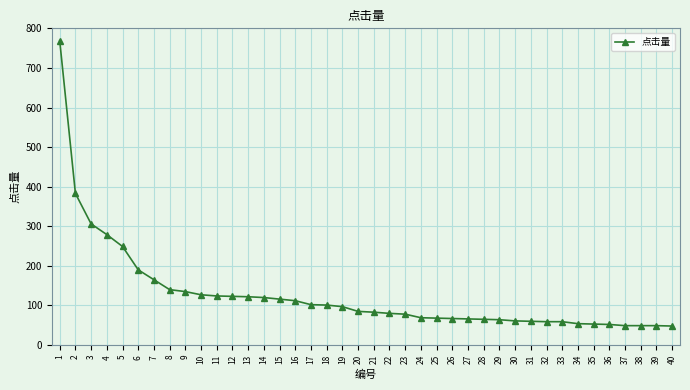

The value at 18 is 101. True or false?

True